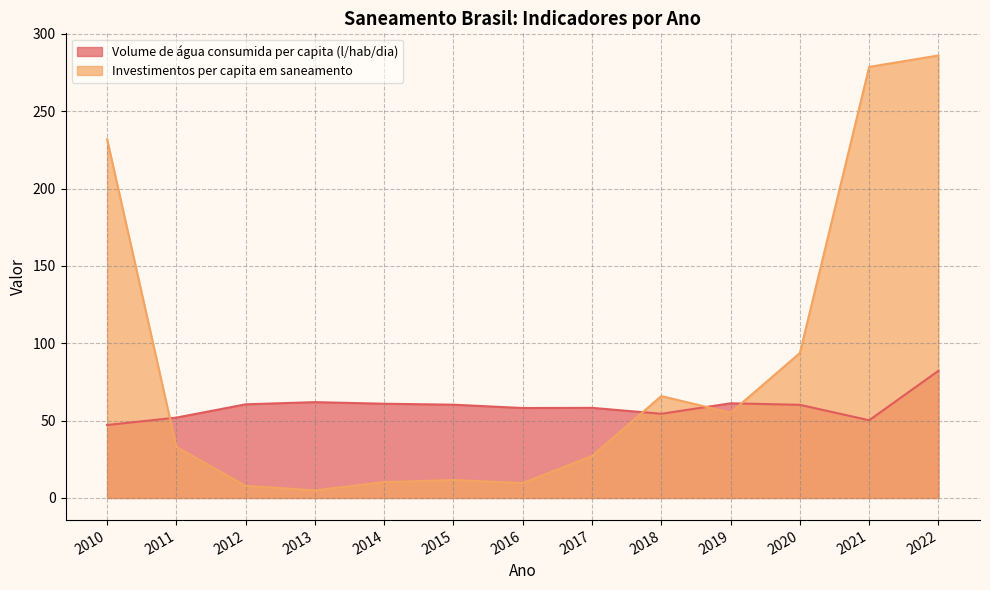

Which has a higher value, 2017 or 2016?

2017